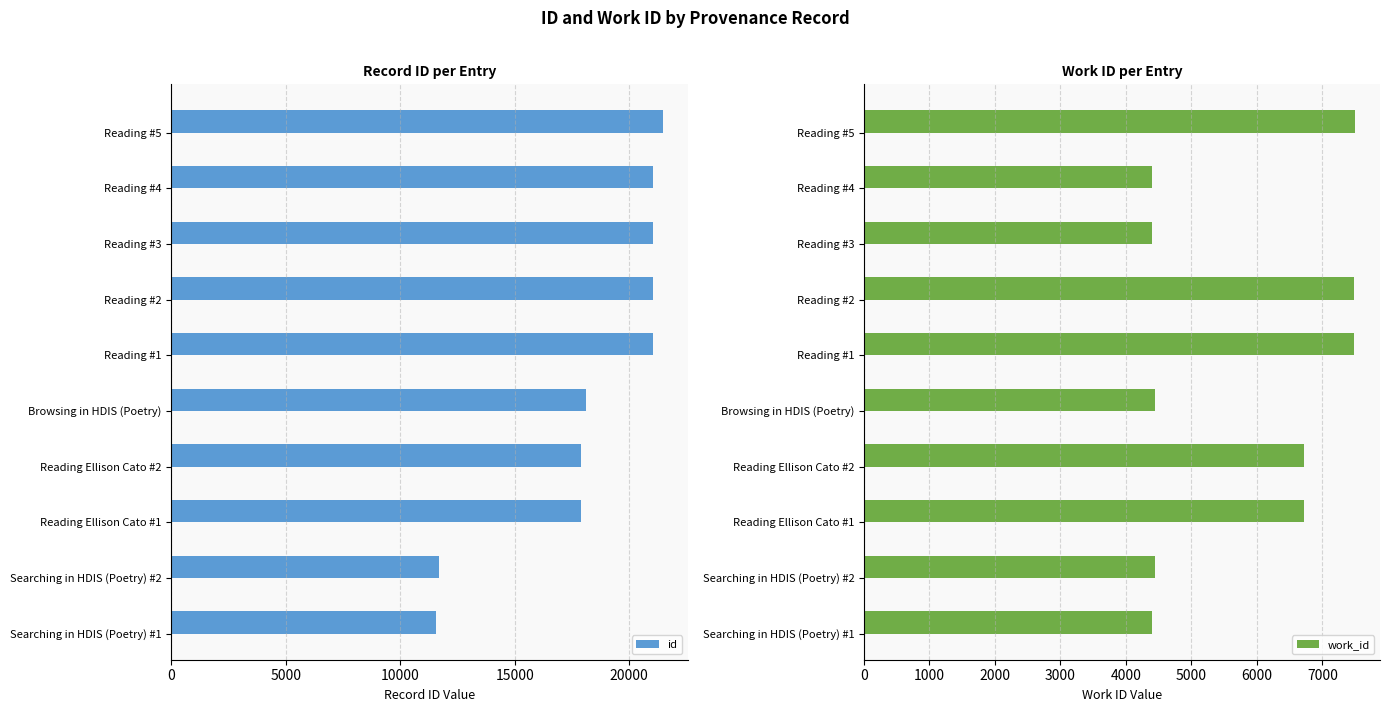

What is the difference between the maximum and minimum values in the id series?

9898